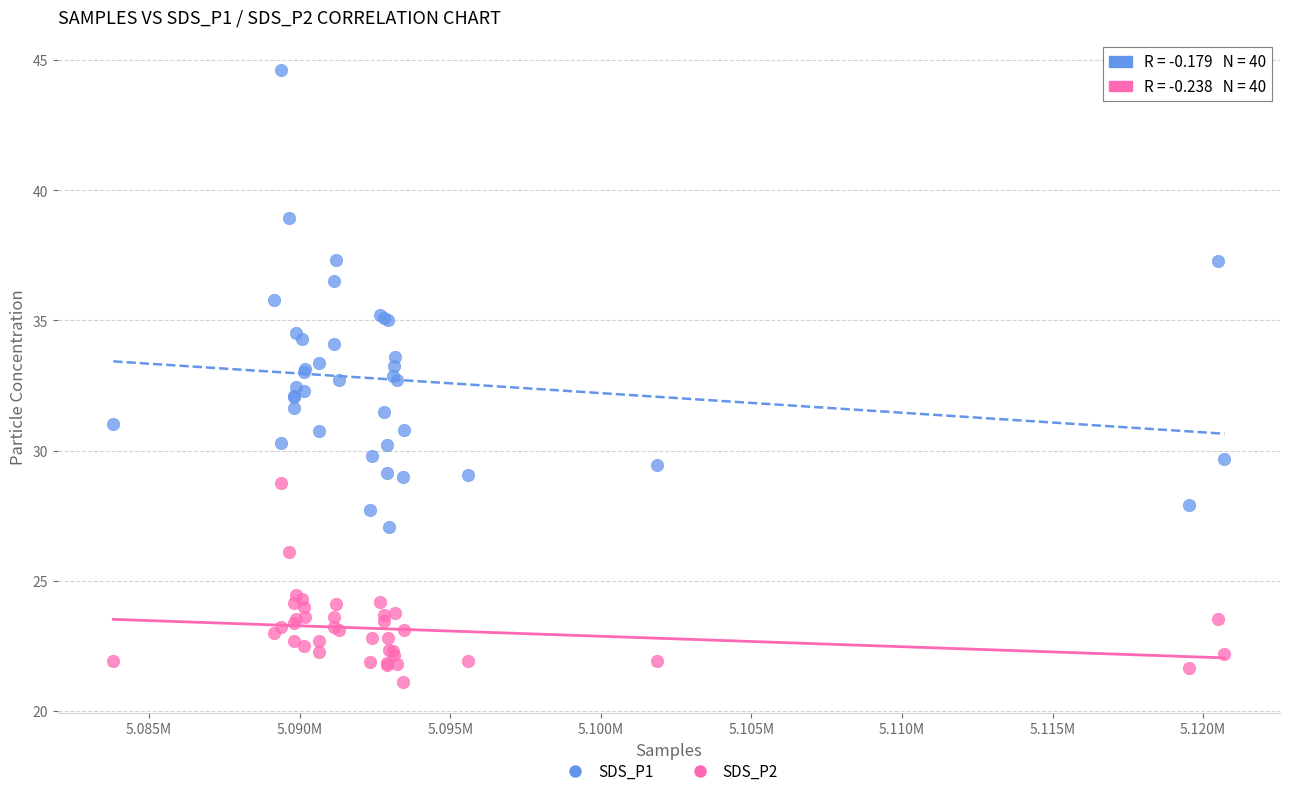

Which series has the largest Y range (max minus min)?

SDS_P1